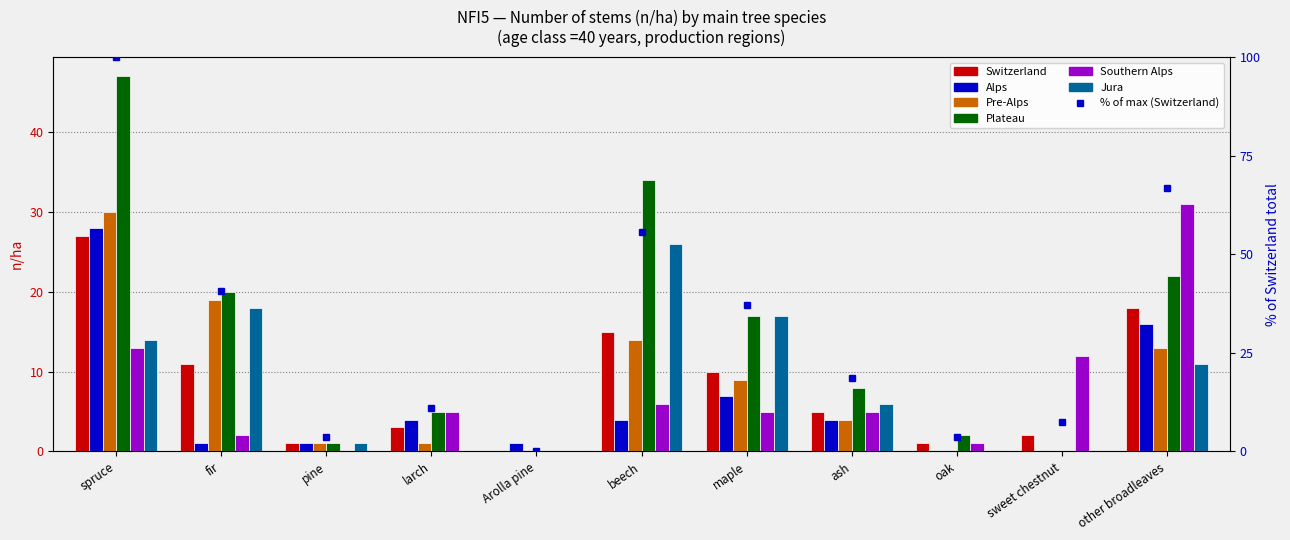

What is the label of the 4th bar from the left?

larch